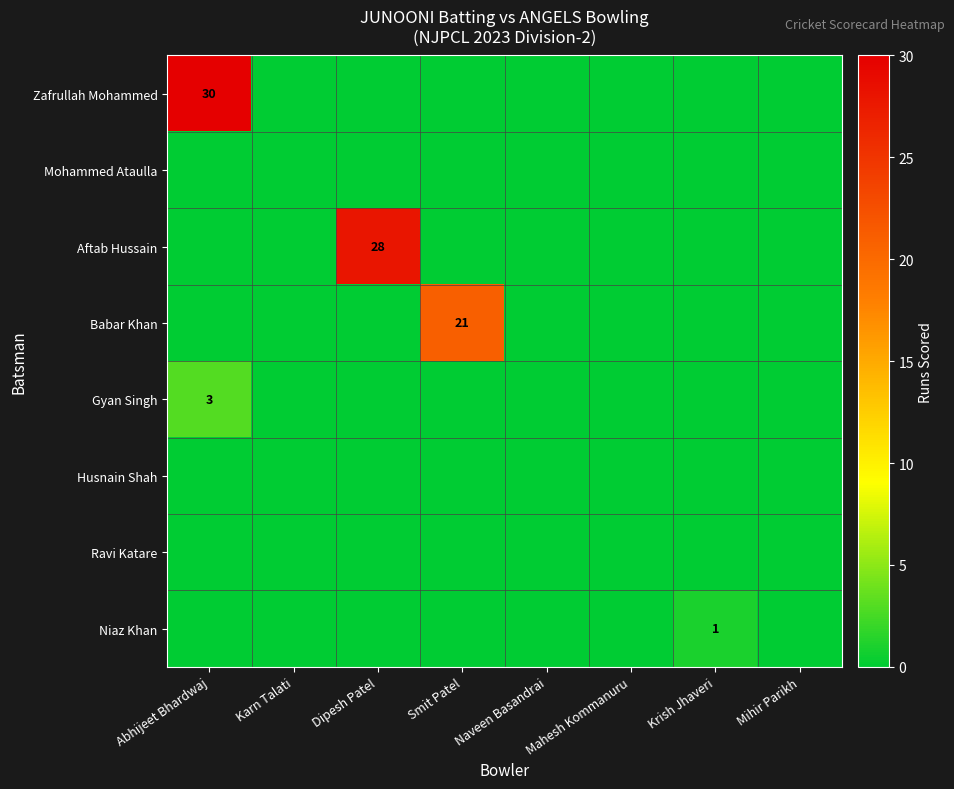

True or false: Gyan Singh has a value of 3 at Abhijeet Bhardwaj.

True